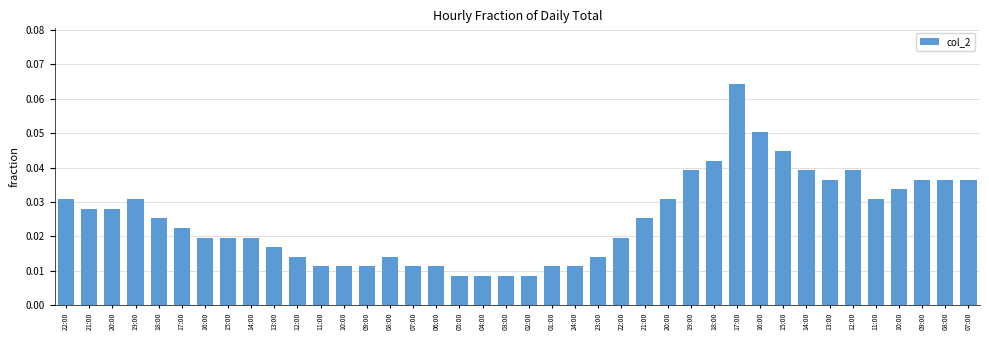

What is the label of the 36th bar from the left?

11:00